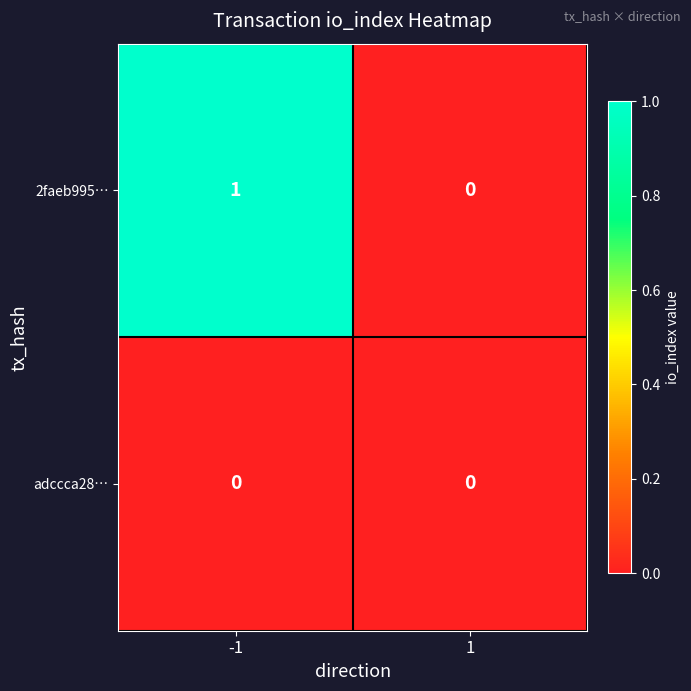

Rank the series by their average value, from highest to lowest.

2faeb995…, adccca28…